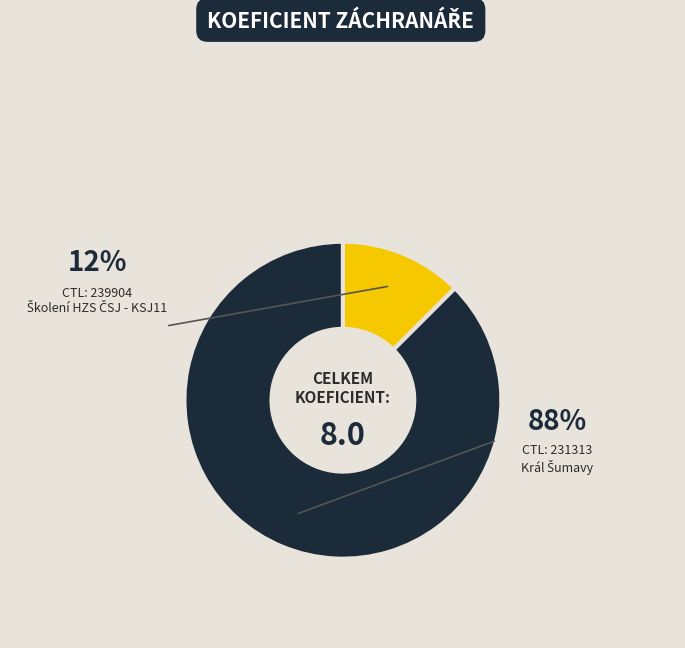

Is there any slice that represents more than half of the pie?

Yes